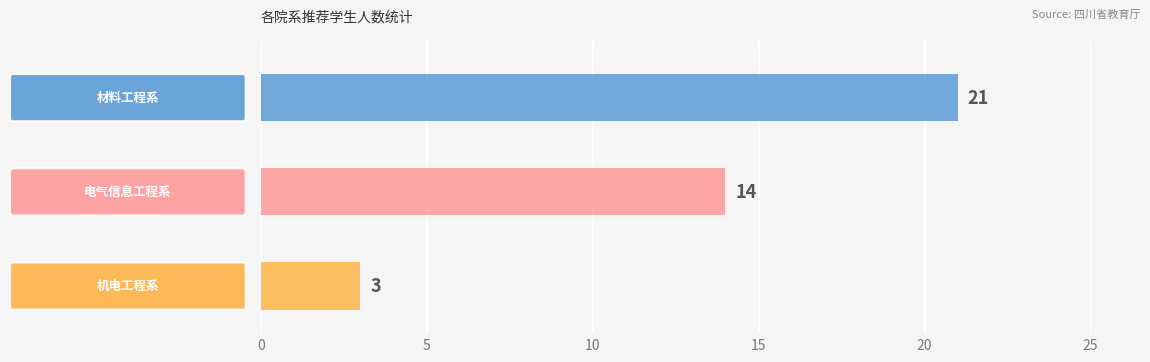

True or false: the data shows 32 at counts.

False